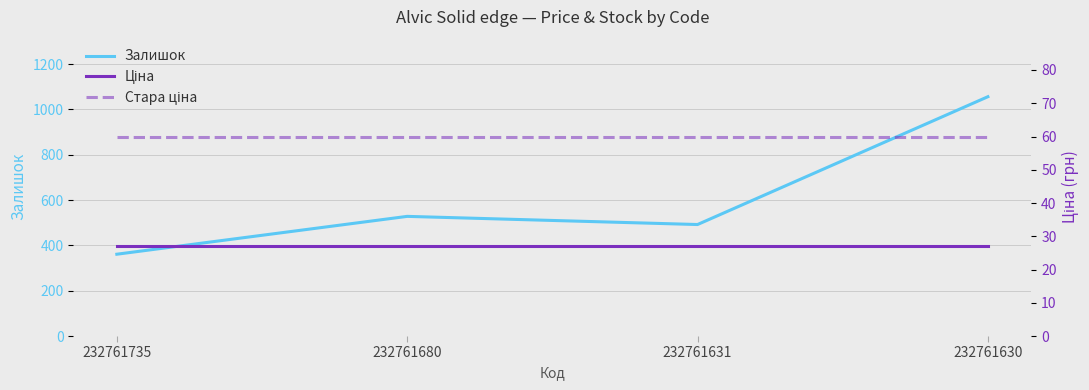

True or false: Залишок and Стара ціна intersect in this chart.

False